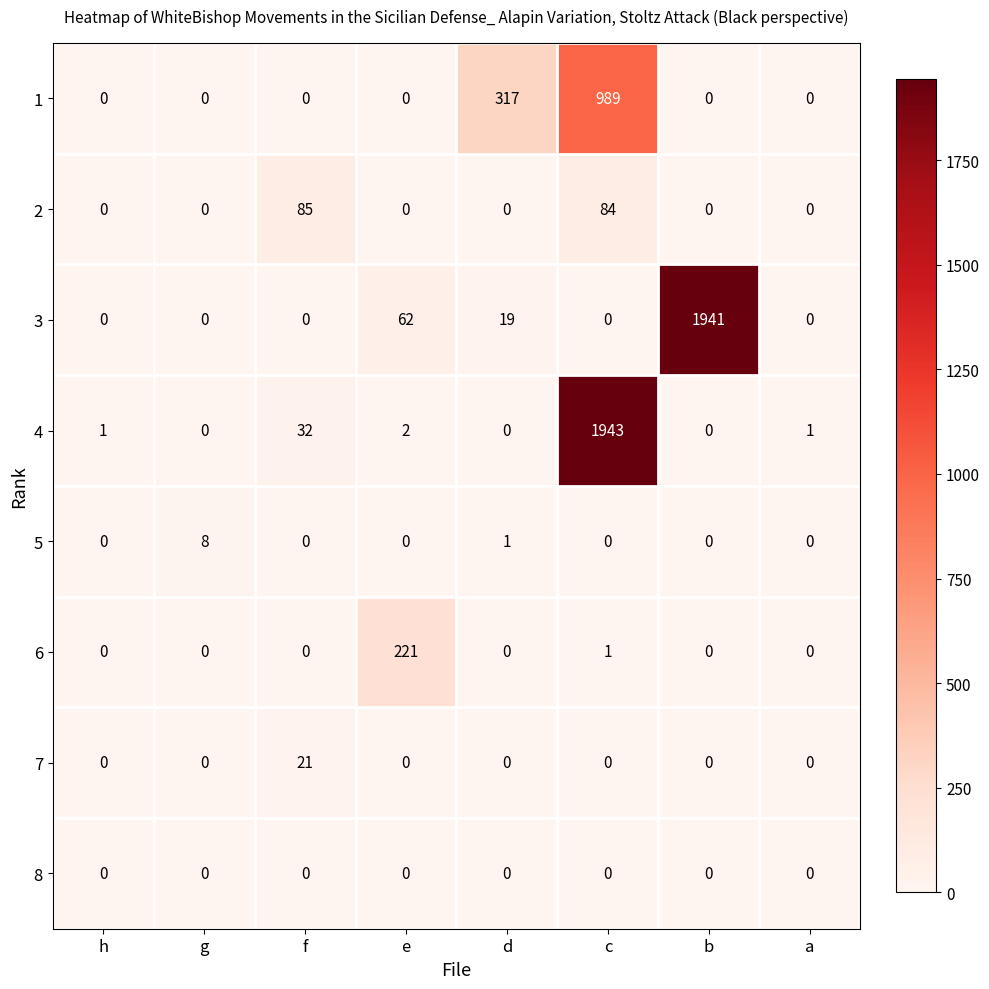

What is the difference between the highest and lowest values at a?

1